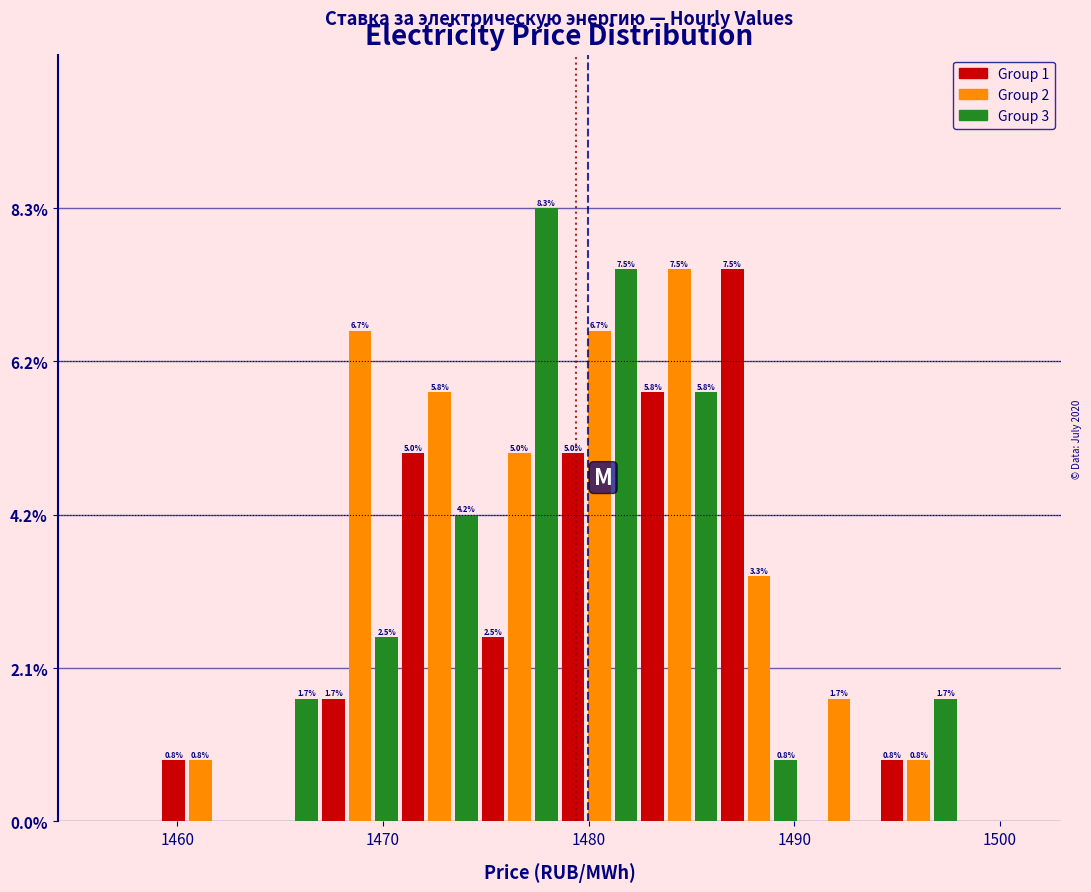

Around what value on the x-axis is the tallest bar? Give the approximate position of its centre, as read against the axis.

1478